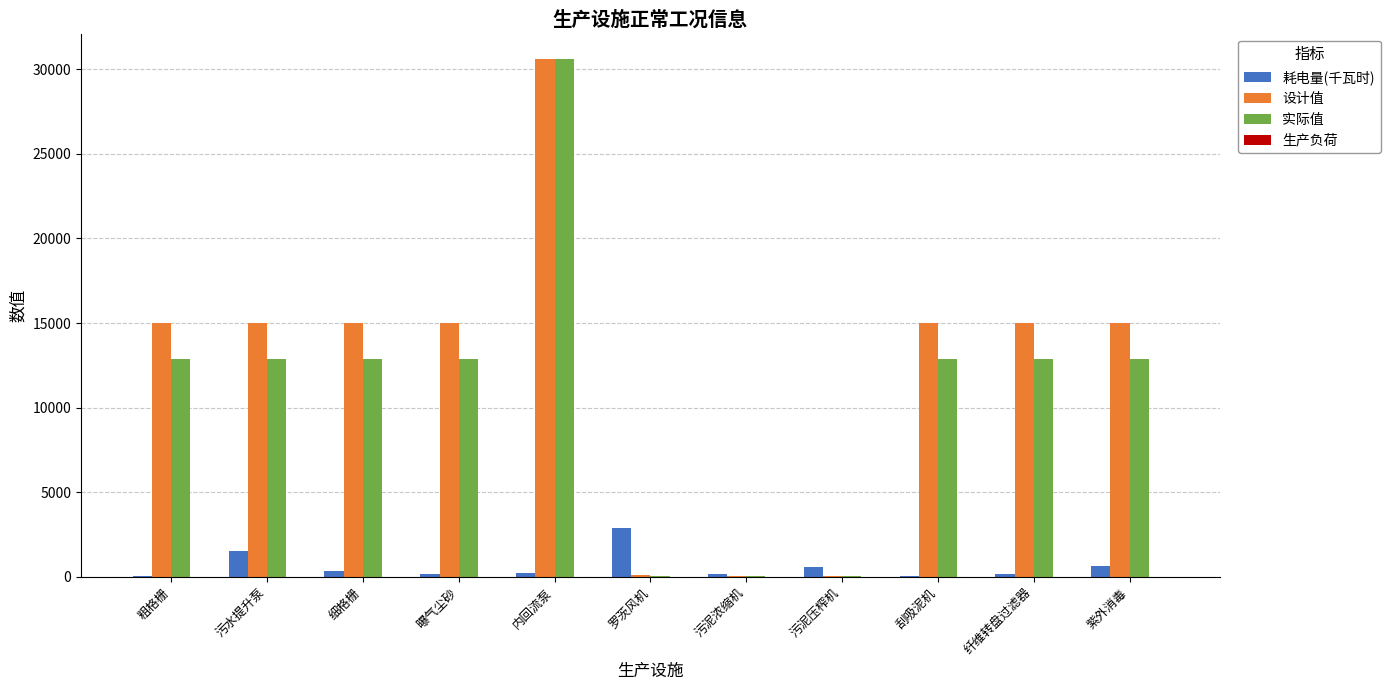

Which series has the largest range (max minus min)?

实际值